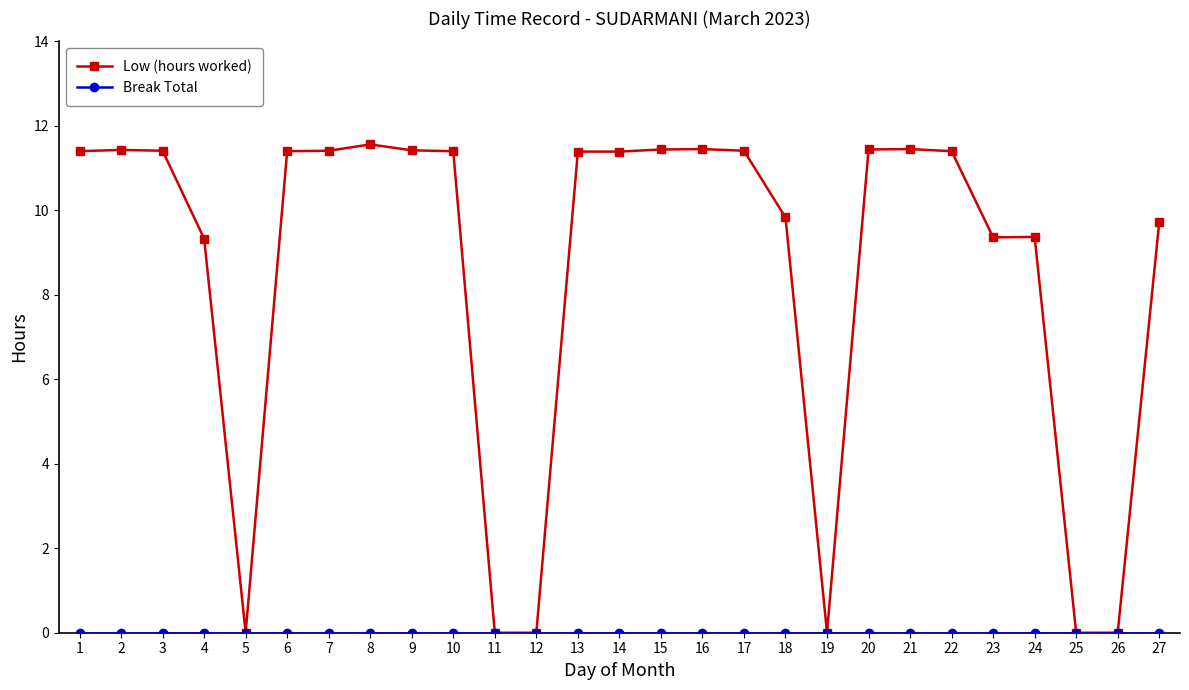

What is the greatest value displayed?

11.6